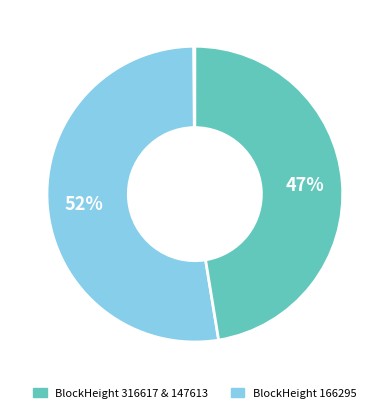

Which slice is the smallest?

316617